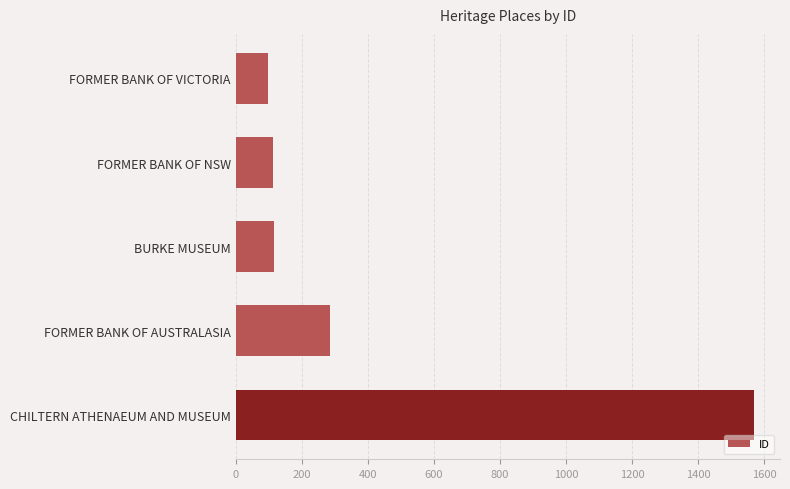

Count the number of data series in this chart.

1